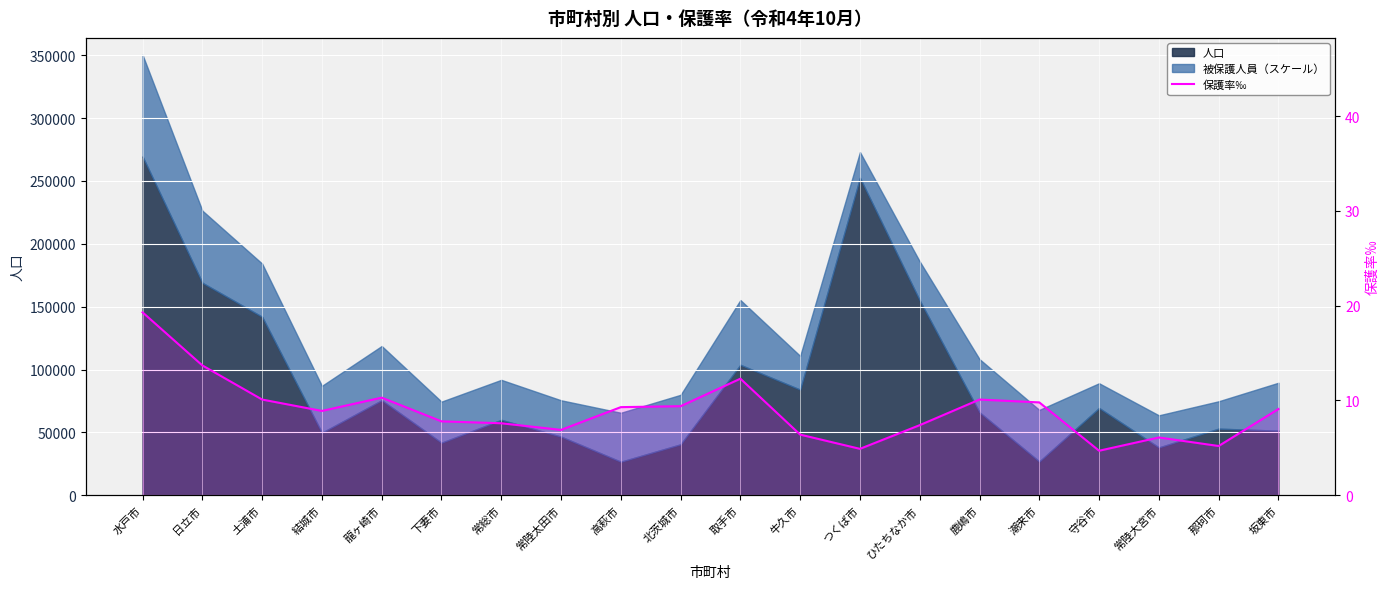

What is the smallest value displayed?

4.7